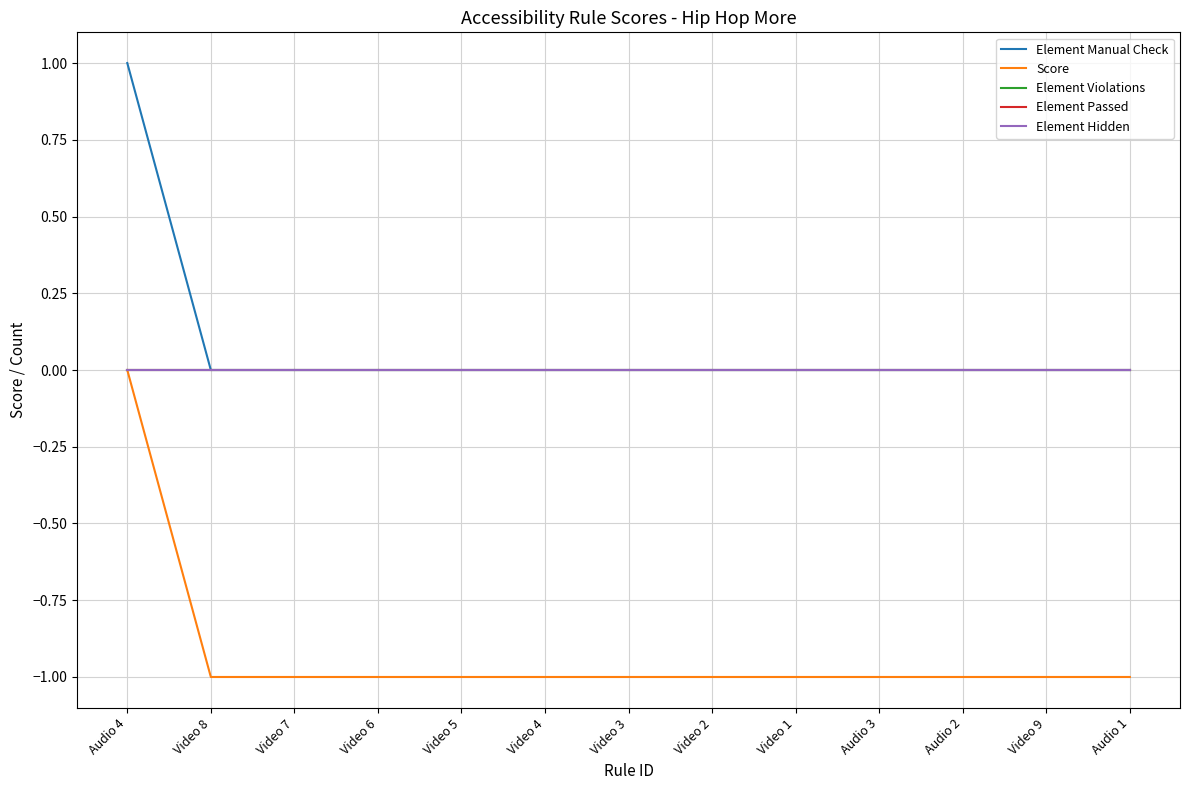

Rank the categories by Element Hidden value from highest to lowest.

Audio 4, Video 8, Video 7, Video 6, Video 5, Video 4, Video 3, Video 2, Video 1, Audio 3, Audio 2, Video 9, Audio 1